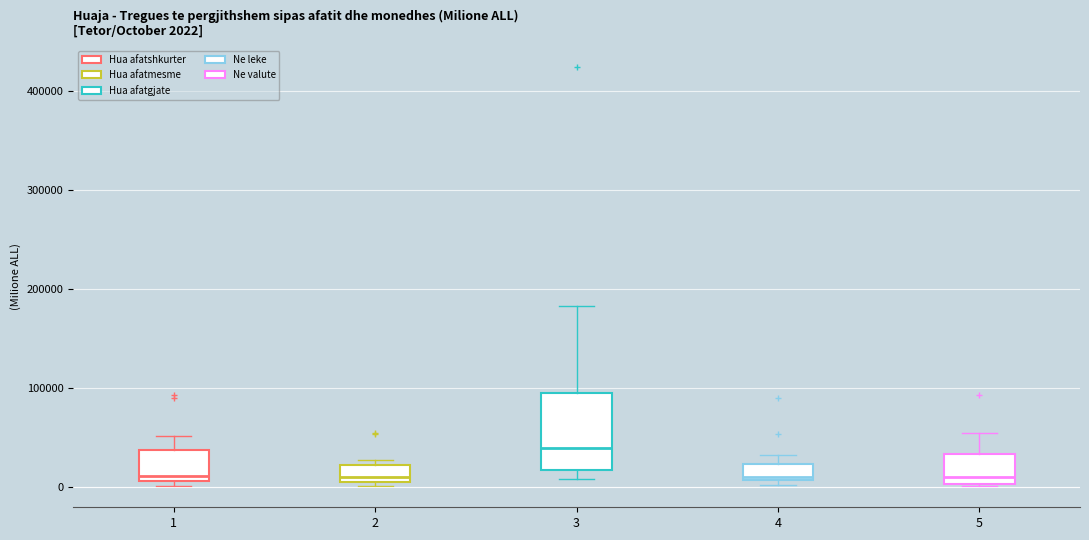

Which box is the tallest, from its lower edge to its upper edge?

3